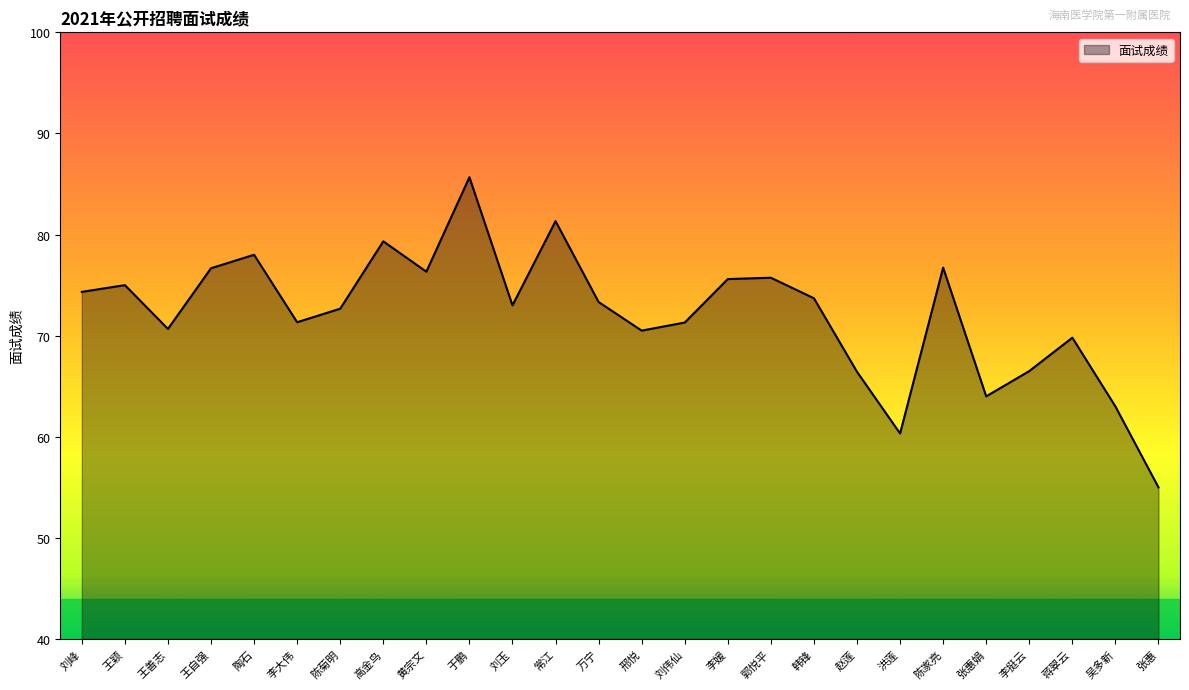

Which has a higher value, 王自强 or 高金鸟?

高金鸟